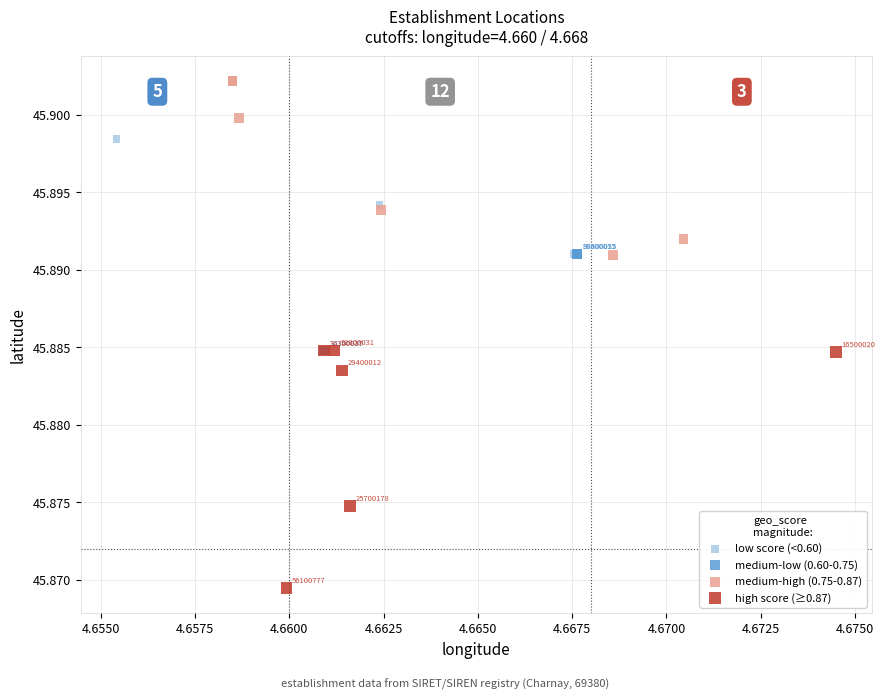

Which series contains the lowest Y value?

high score (≥0.87)